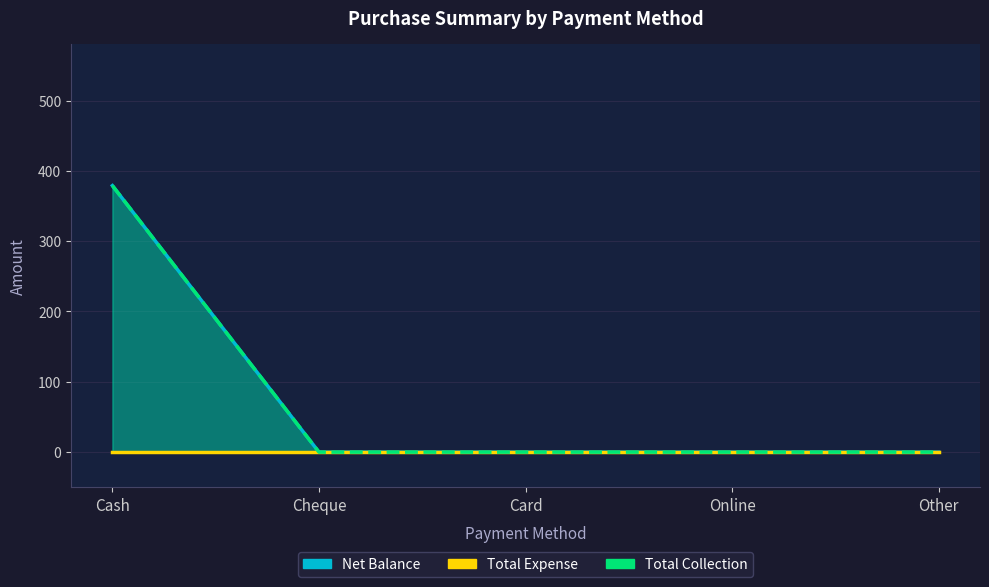

True or false: Total Collection has more than 1 interior local peaks.

False